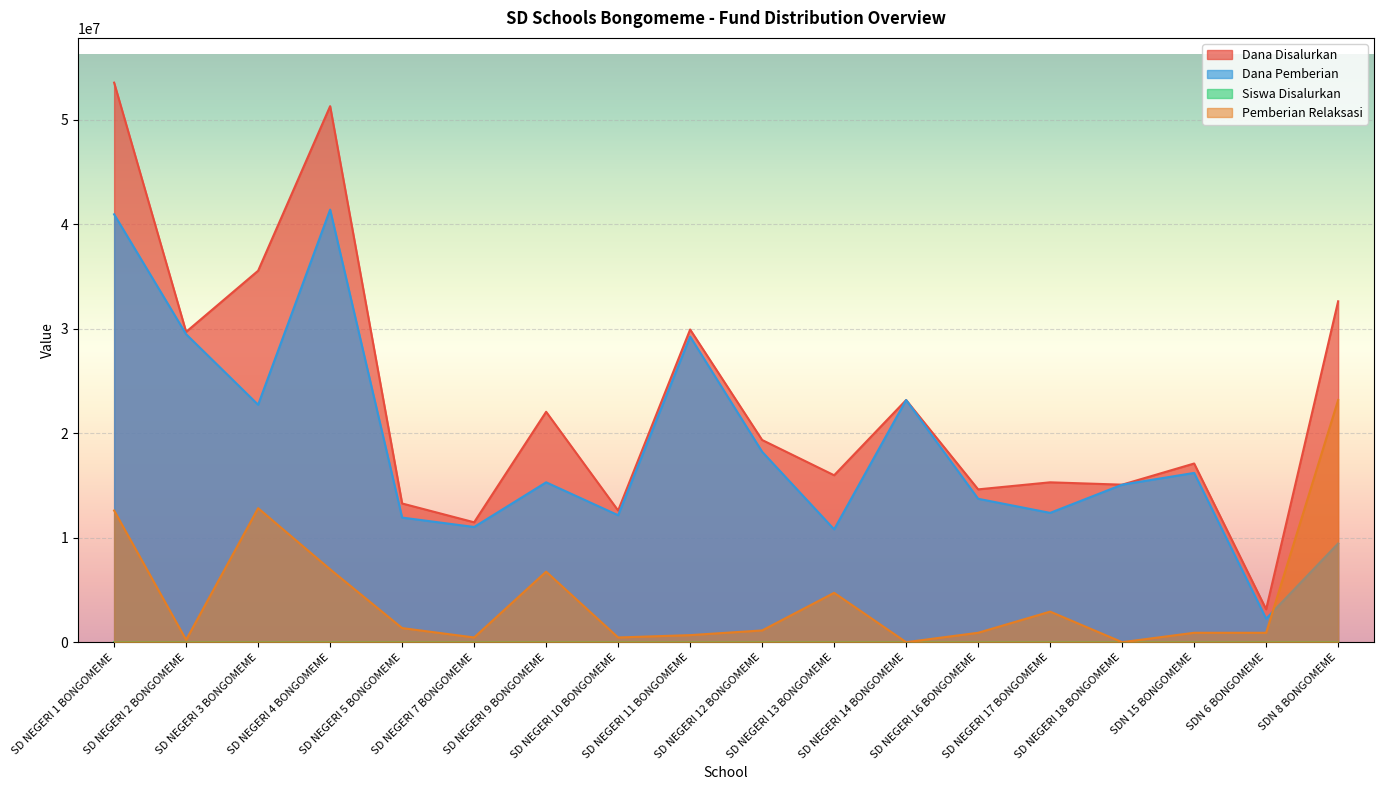

What is the total value across all series at SD NEGERI 3 BONGOMEME?

71100091